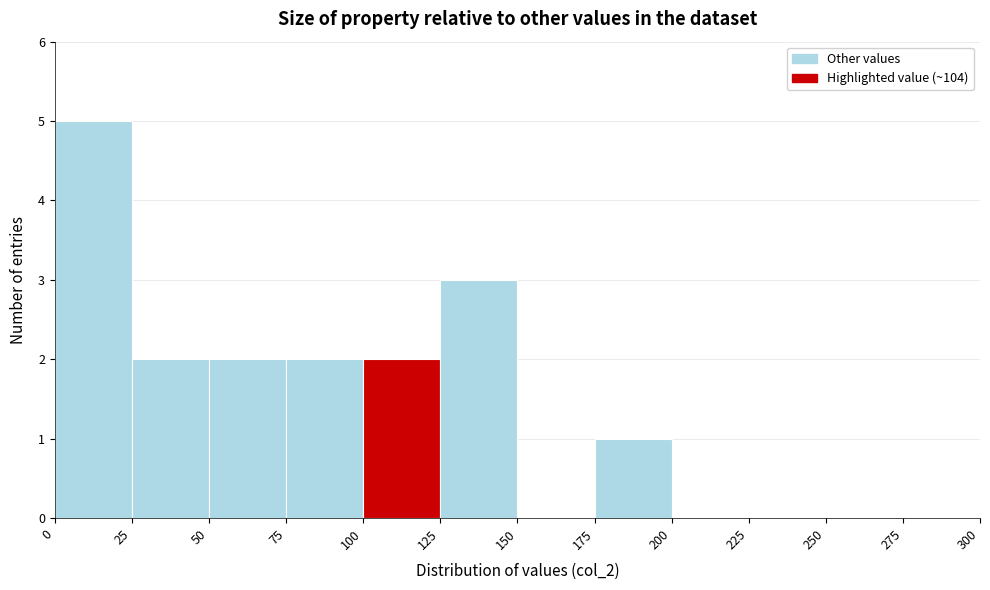

What is the height of the bar covering 25 to 50 on the x-axis? The values are not printed on the chart, so give them approximately, as read against the axis.

2